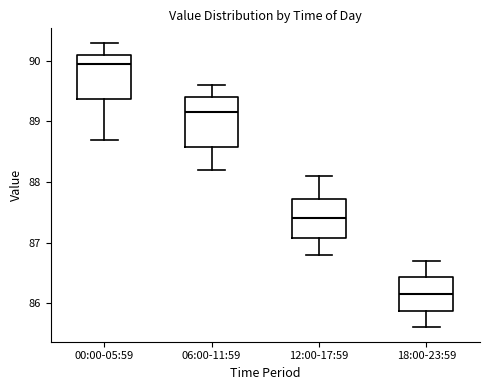

Which box has the highest median line?

00:00-05:59